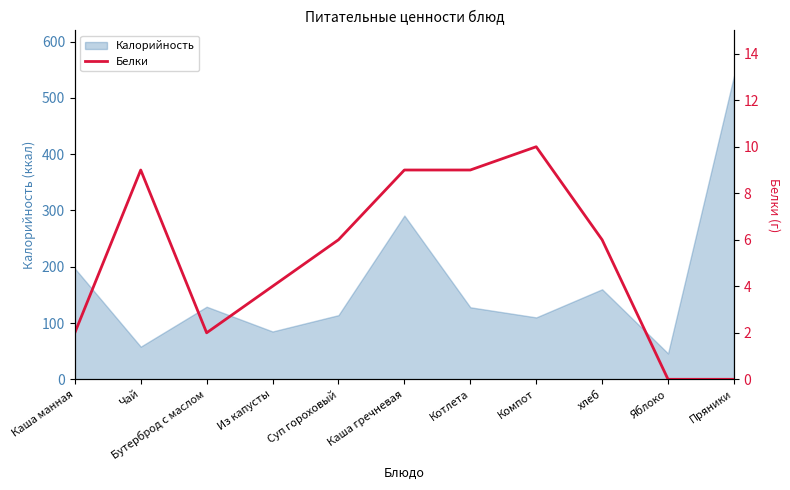

What is the highest value of the Калорийность series?

539